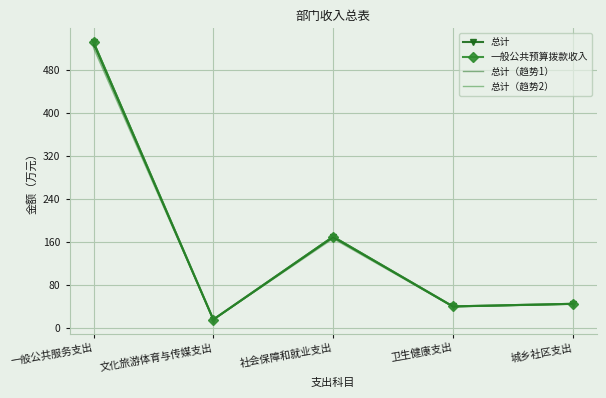

Rank the categories by 总计（趋势2） value from lowest to highest.

文化旅游体育与传媒支出, 卫生健康支出, 城乡社区支出, 社会保障和就业支出, 一般公共服务支出